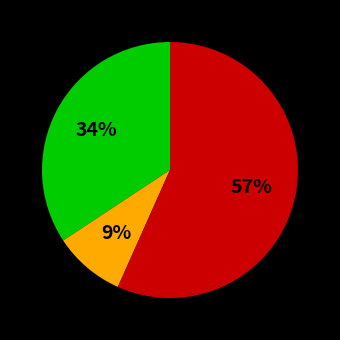

Is there any slice that represents more than half of the pie?

Yes